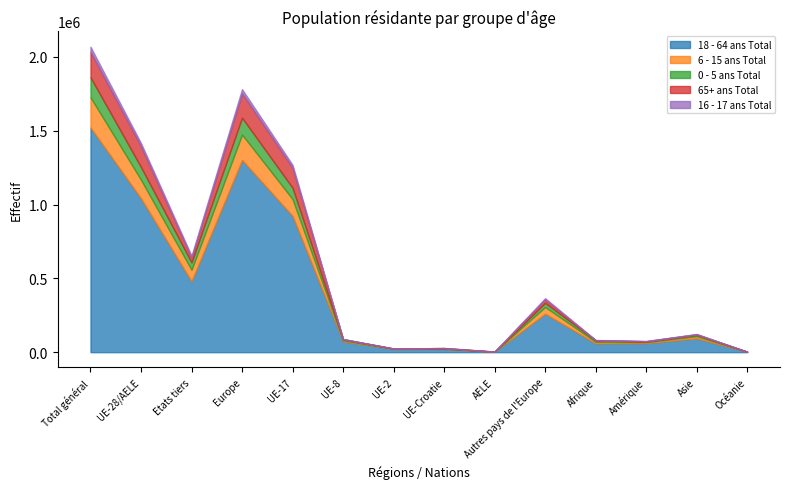

What is the value of the 16 - 17 ans Total point at the 5th from the left?

19041